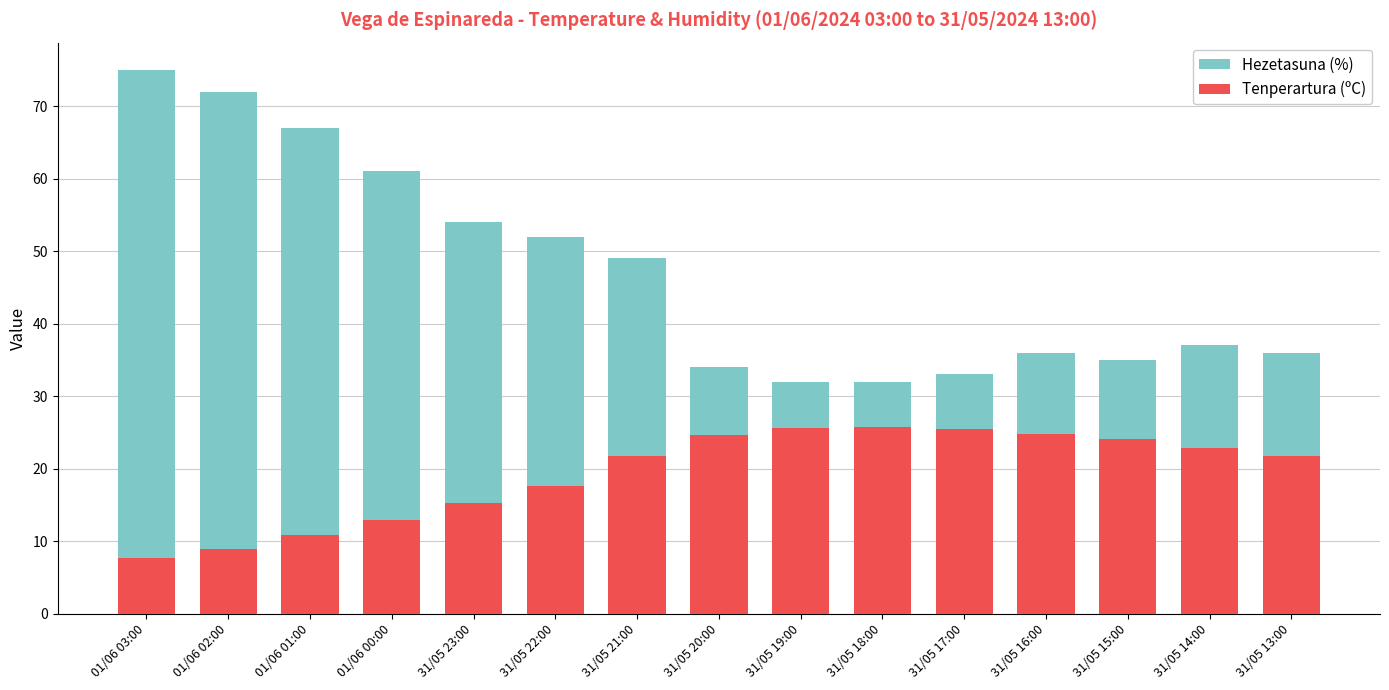

What is the average value of the Tenperartura (ºC) series?

19.3